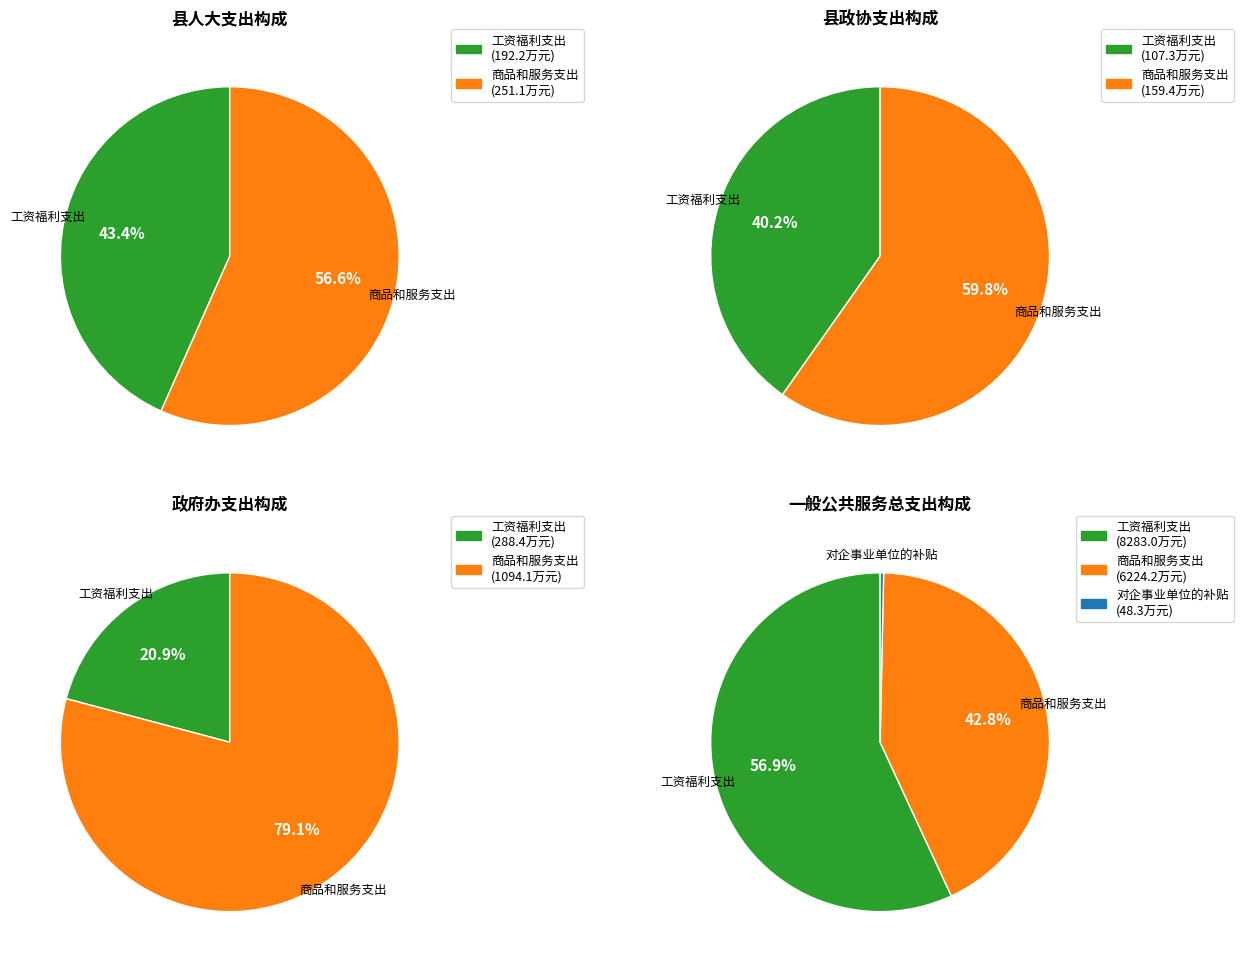

Is it true that 工资福利支出 is 43% of the pie?

False